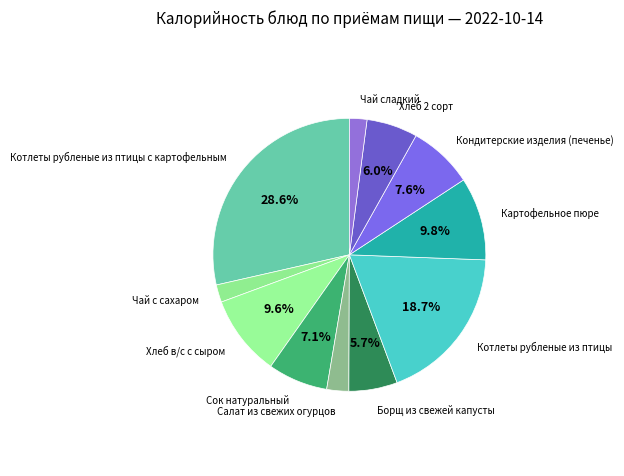

Between Хлеб в/с с сыром and Хлеб 2 сорт, which is larger?

Хлеб в/с с сыром